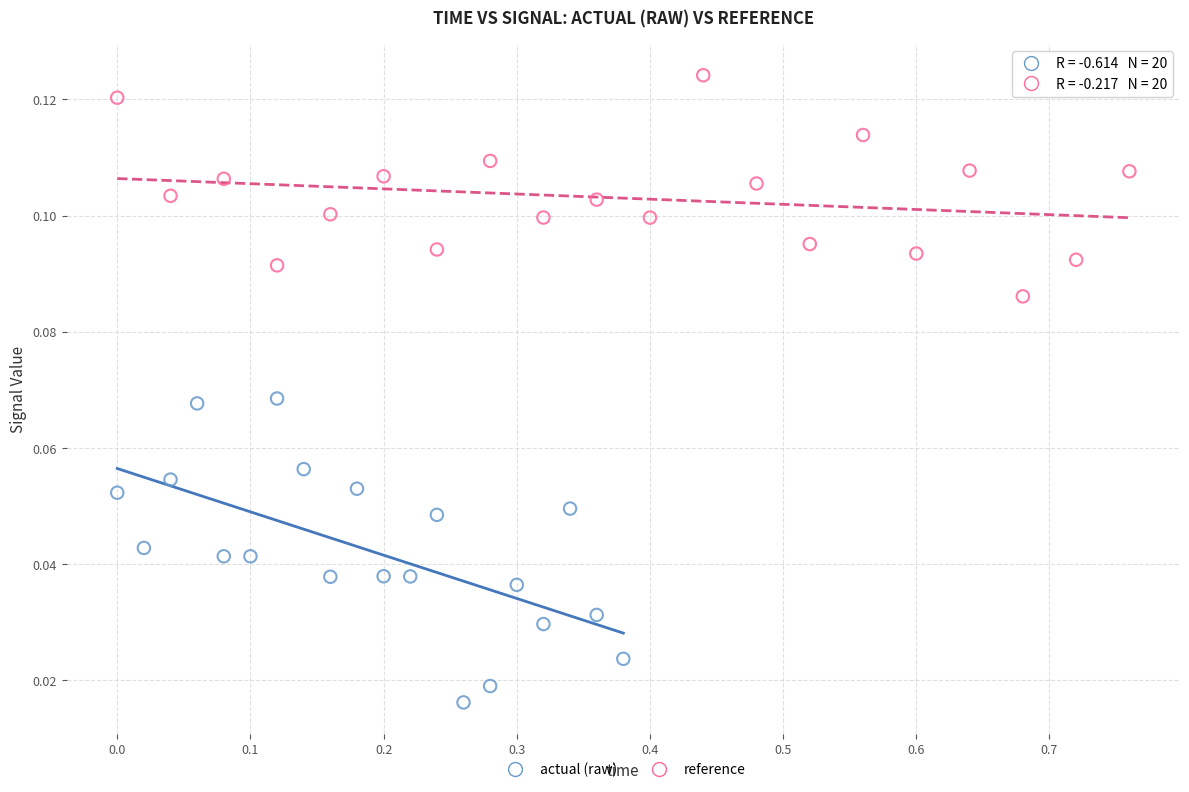

Which series contains the highest Y value?

reference